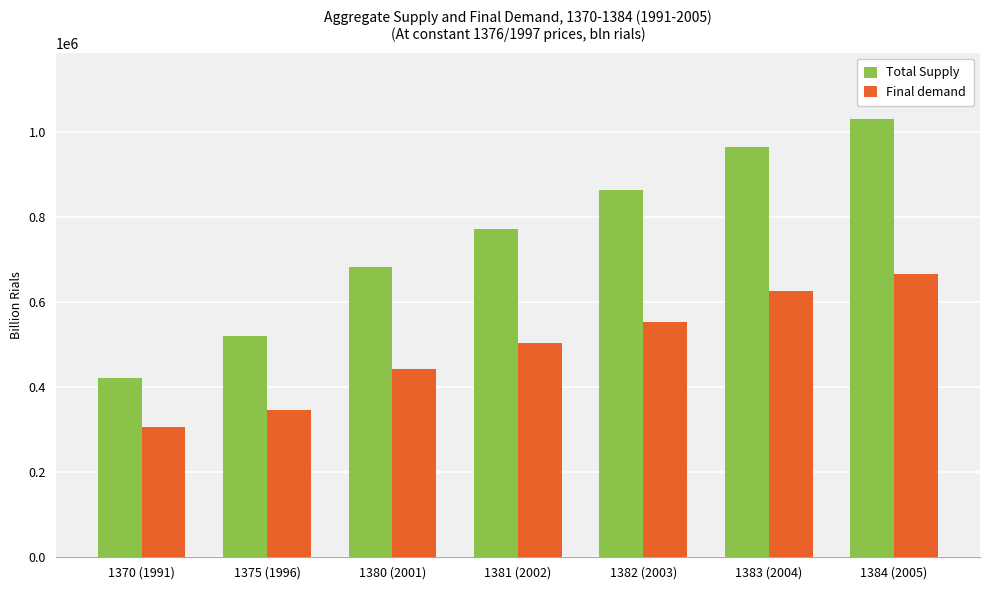

Reading left to right, what are all the values shown in this chart?

Total Supply: 1370 (1991)=420510	1375 (1996)=519234	1380 (2001)=681868	1381 (2002)=772469	1382 (2003)=863754	1383 (2004)=964854	1384 (2005)=1031557
Final demand: 1370 (1991)=306720	1375 (1996)=345253	1380 (2001)=442401	1381 (2002)=504814	1382 (2003)=554338	1383 (2004)=626613	1384 (2005)=667212